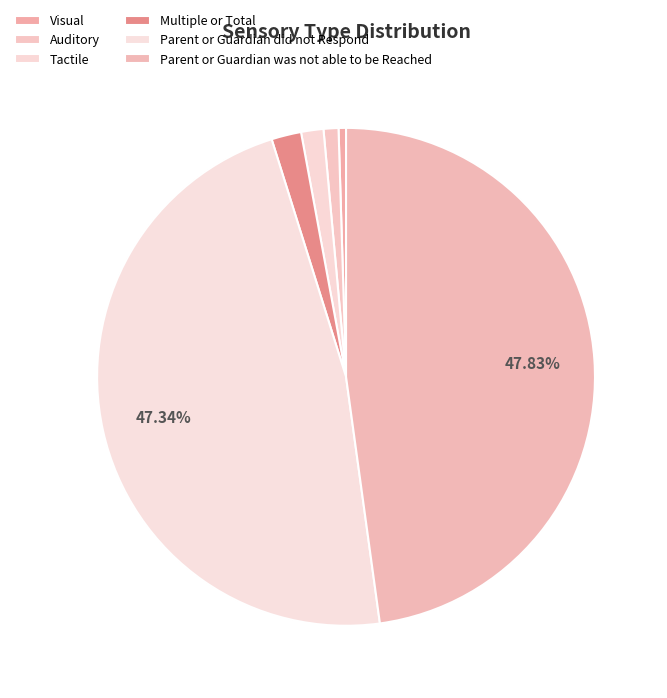

How many slices are in this pie chart?

6